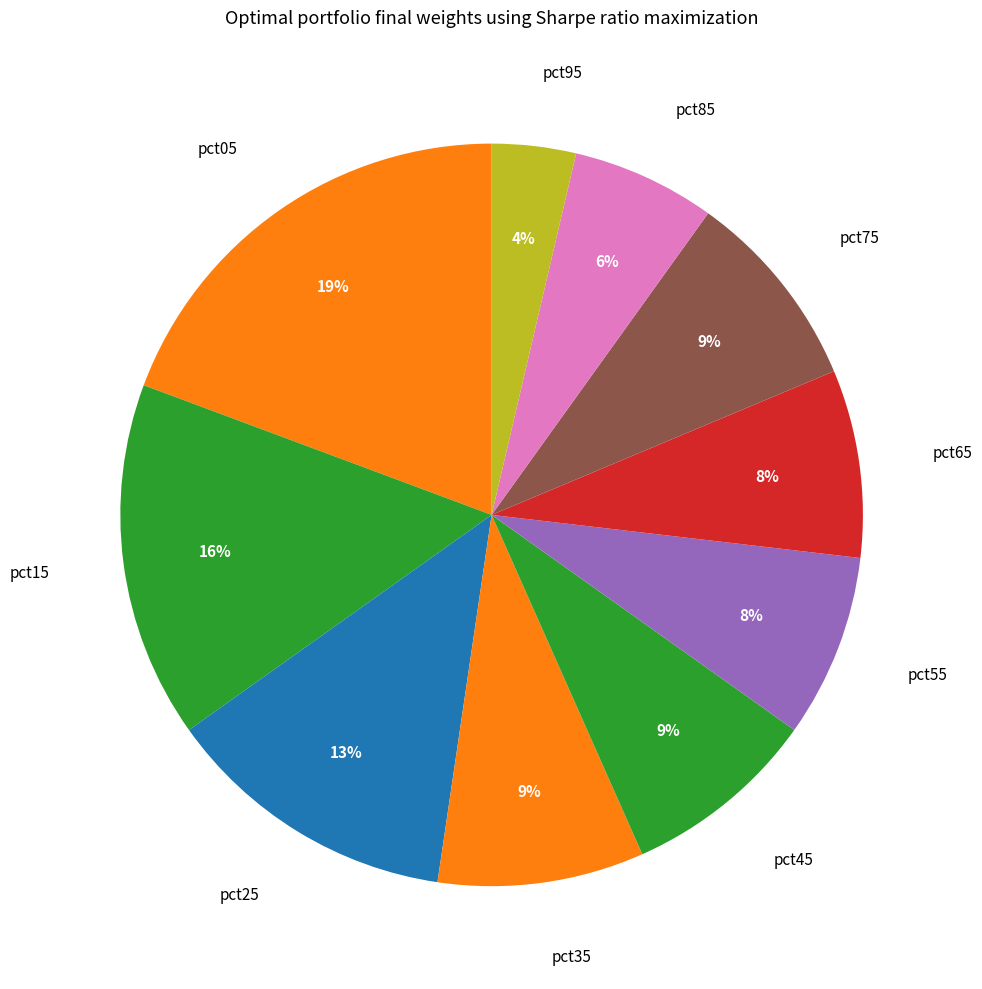

Which has a higher value, pct45 or pct25?

pct25